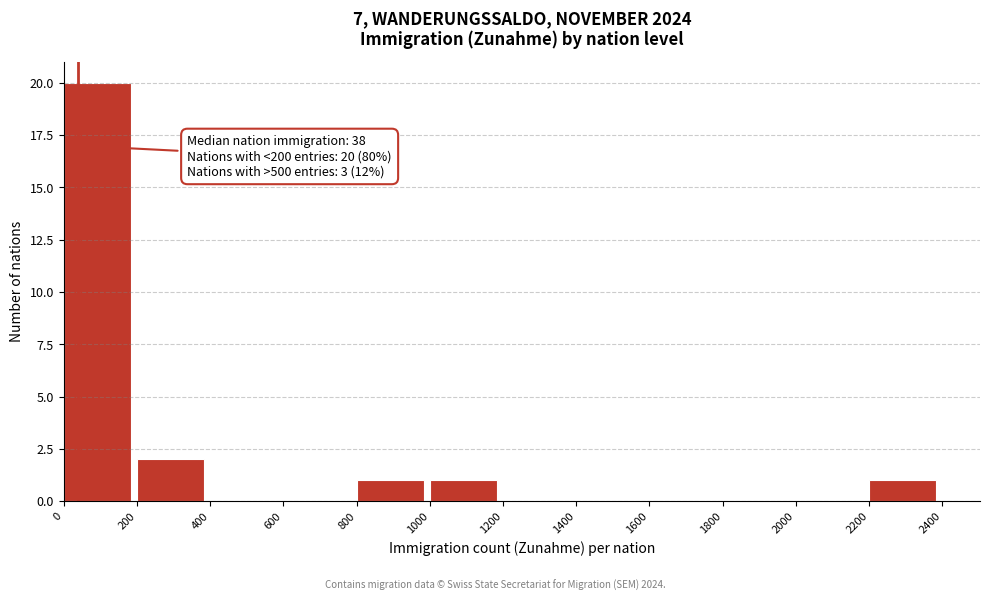

Over which range of the x-axis is the bar tallest?

0 to 200